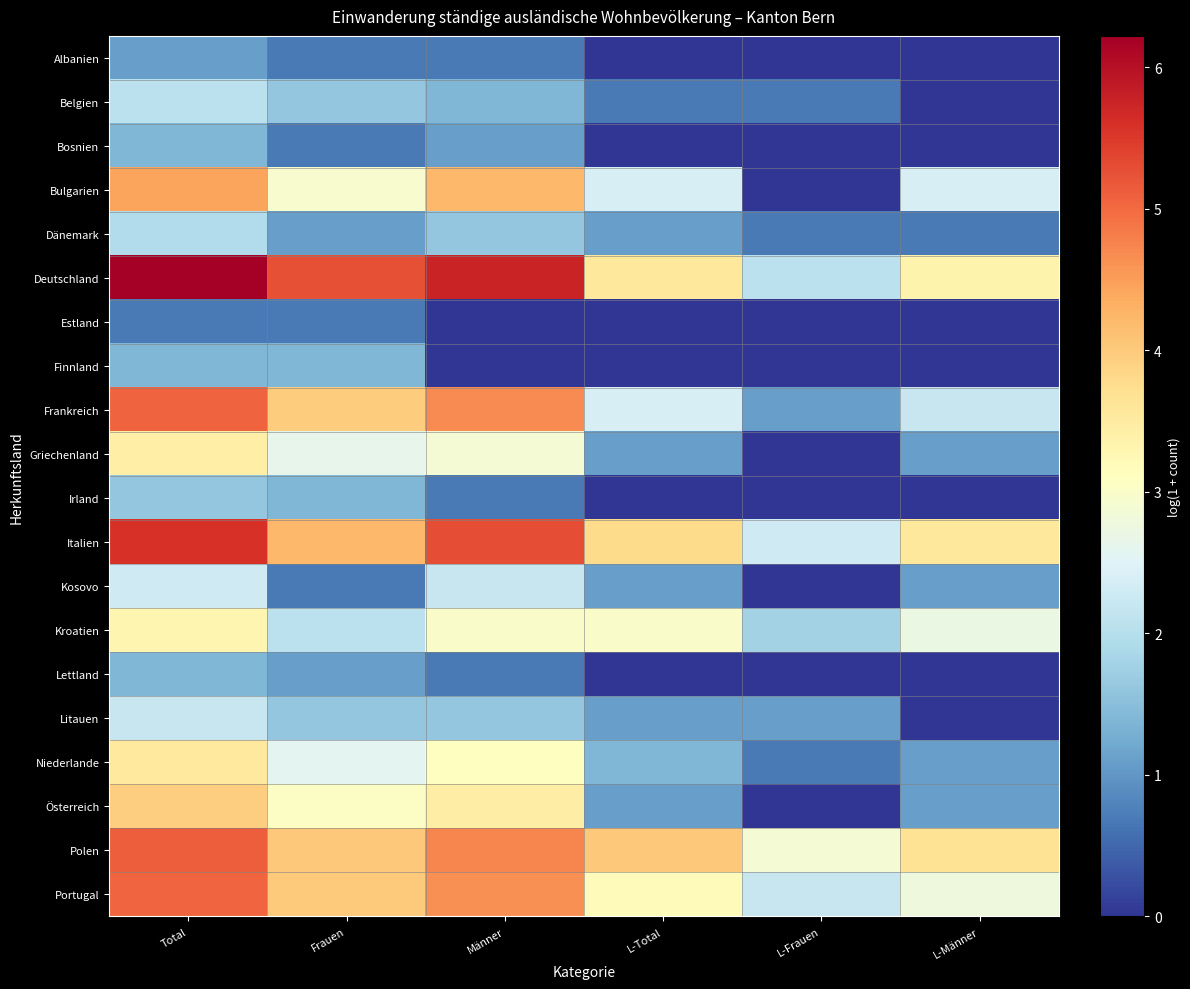

Between L-Total and L-Männer, which series saw the biggest shift?

Litauen